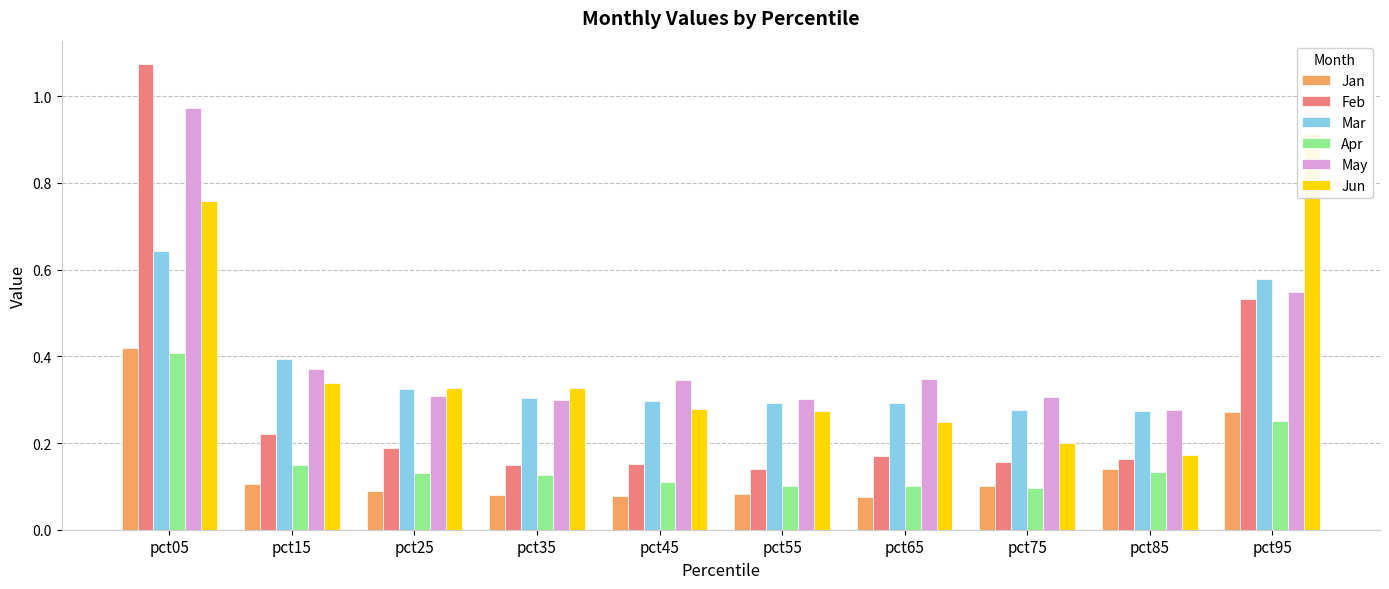

At which label does Apr reach its minimum?

pct75